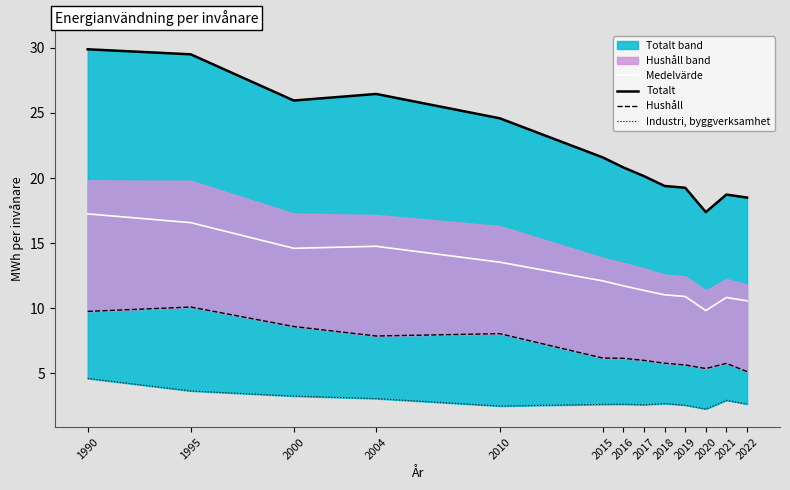

True or false: Medelvärde has a value of 11.0 at 2018.

True